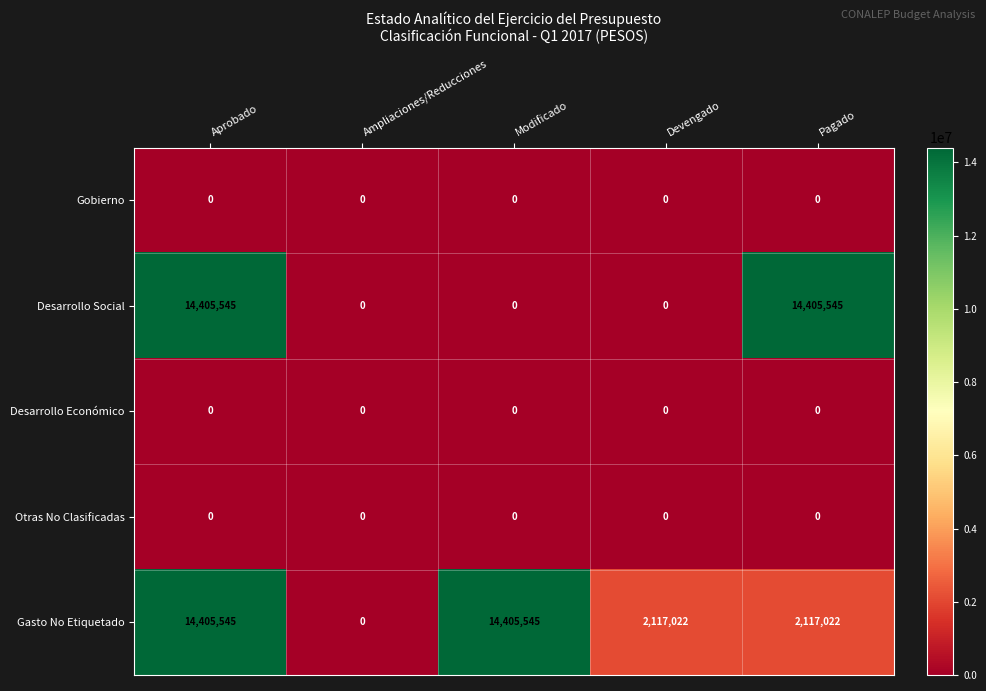

At how many categories does at least one series exceed 6405337?

3